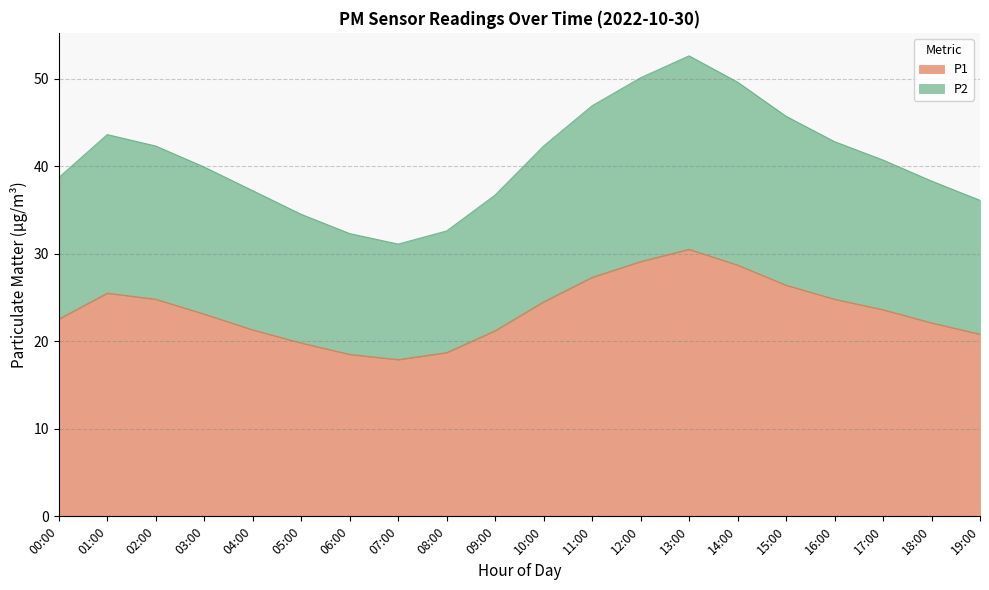

At which category is the sum across all series the highest?

13:00